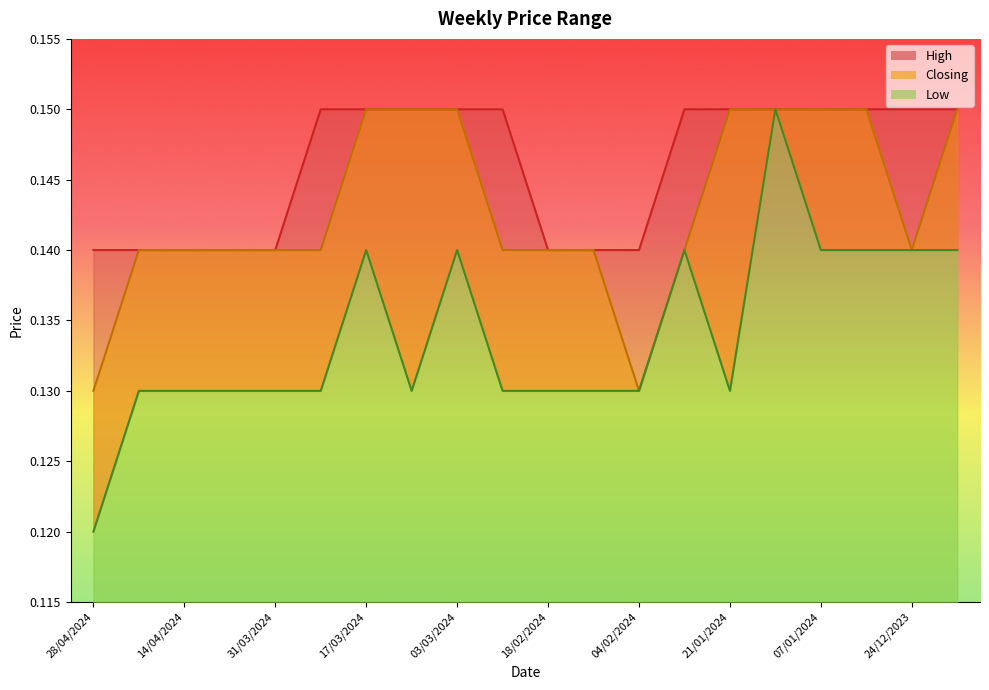

True or false: Closing and High cross at least once.

False